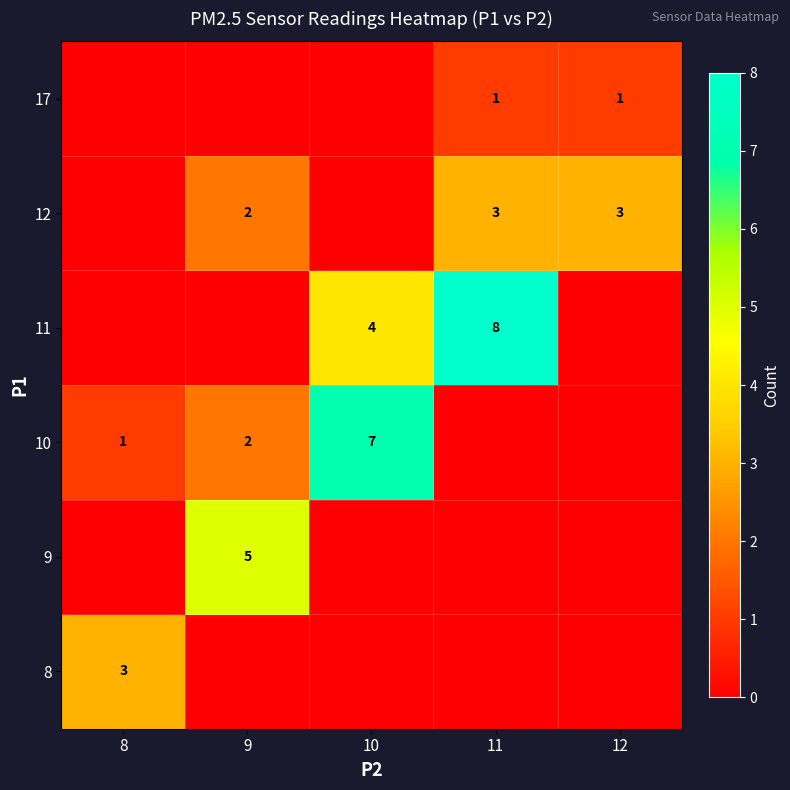

Which category has the lowest value in the row_2 series?

11